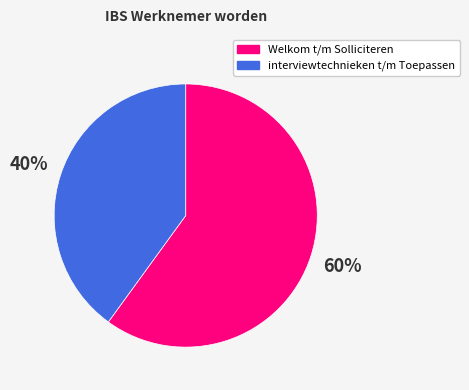

Does any single category account for the majority?

Yes